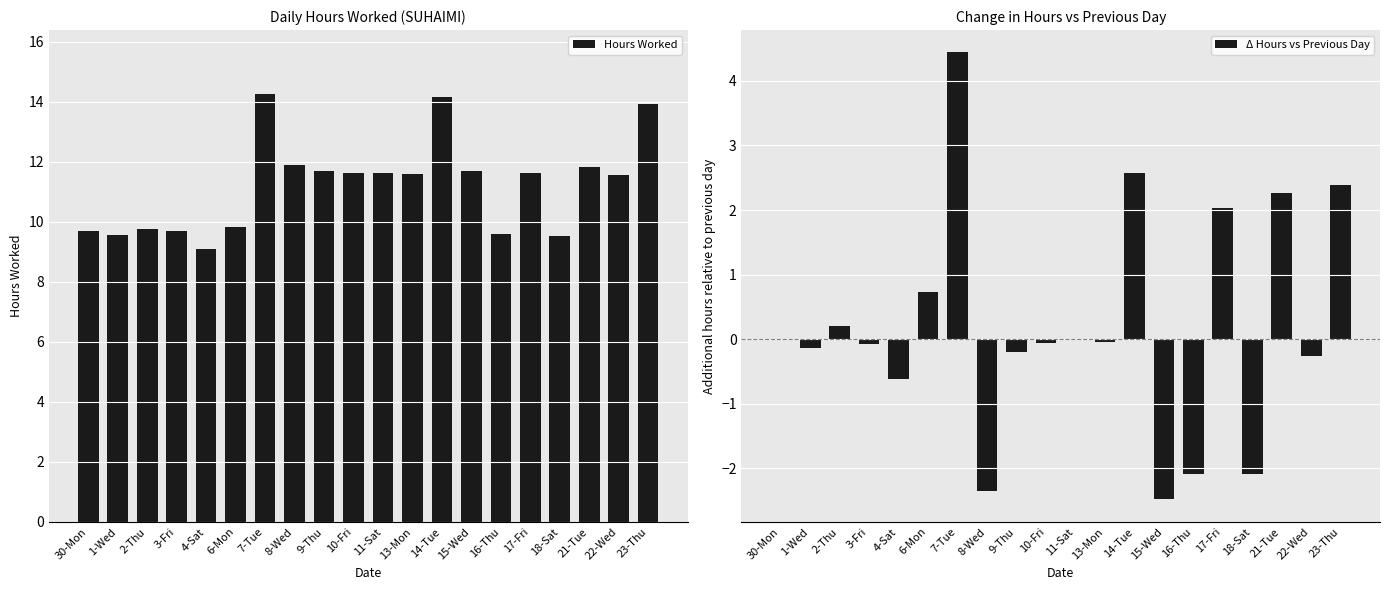

Which has a higher value, 23-Thu or 4-Sat?

23-Thu